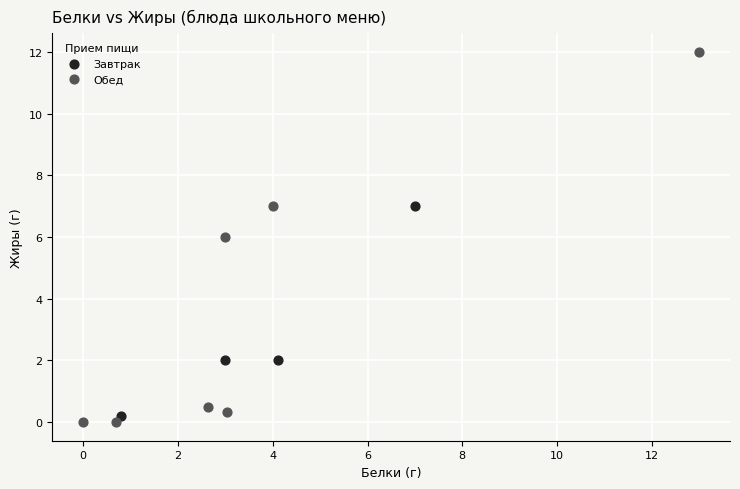

Which series reaches the maximum Y coordinate?

Обед